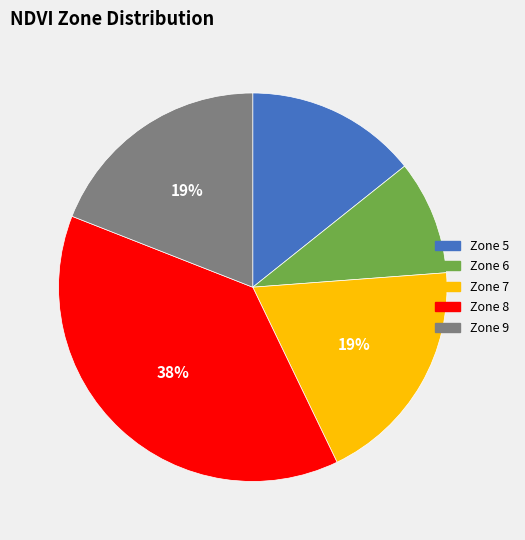

Is there a majority slice in this chart?

No